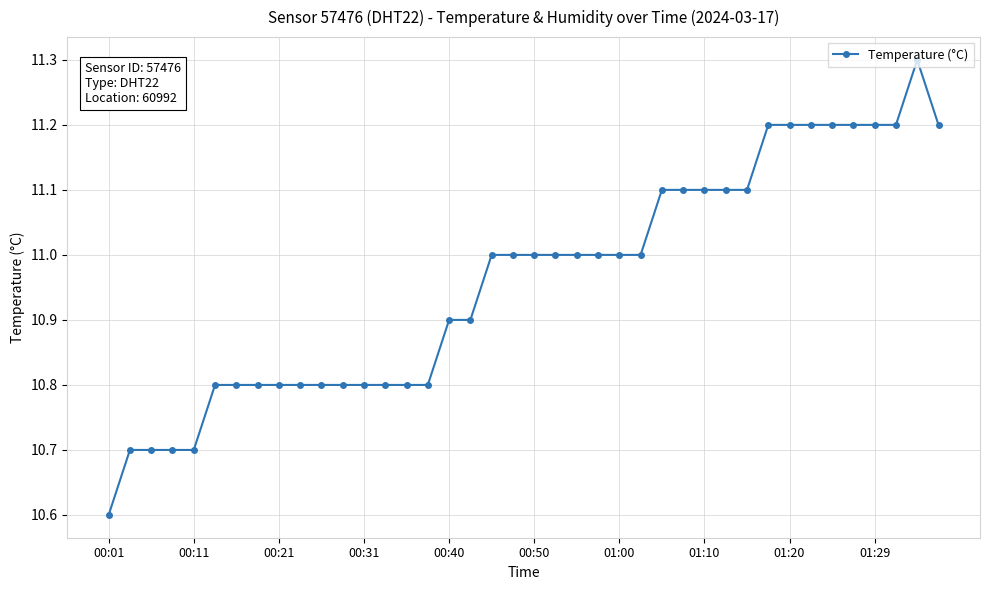

What is the average value?

11.0